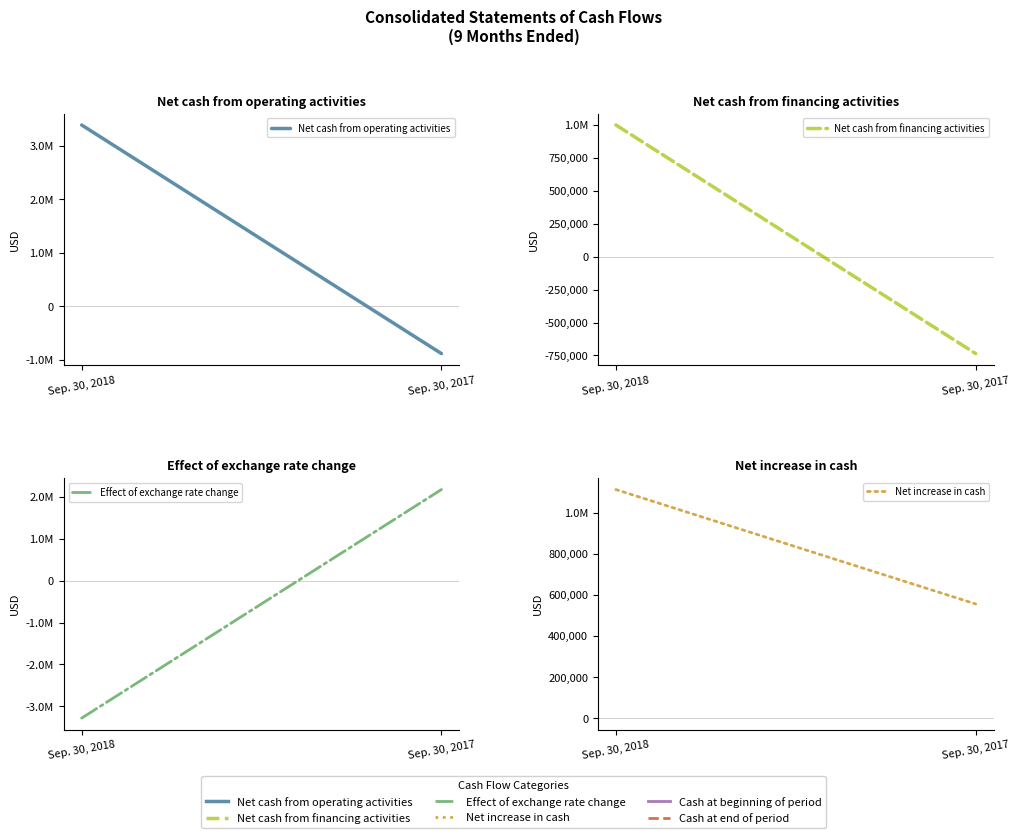

At which label does Effect of exchange rate change reach its peak?

Sep. 30, 2017